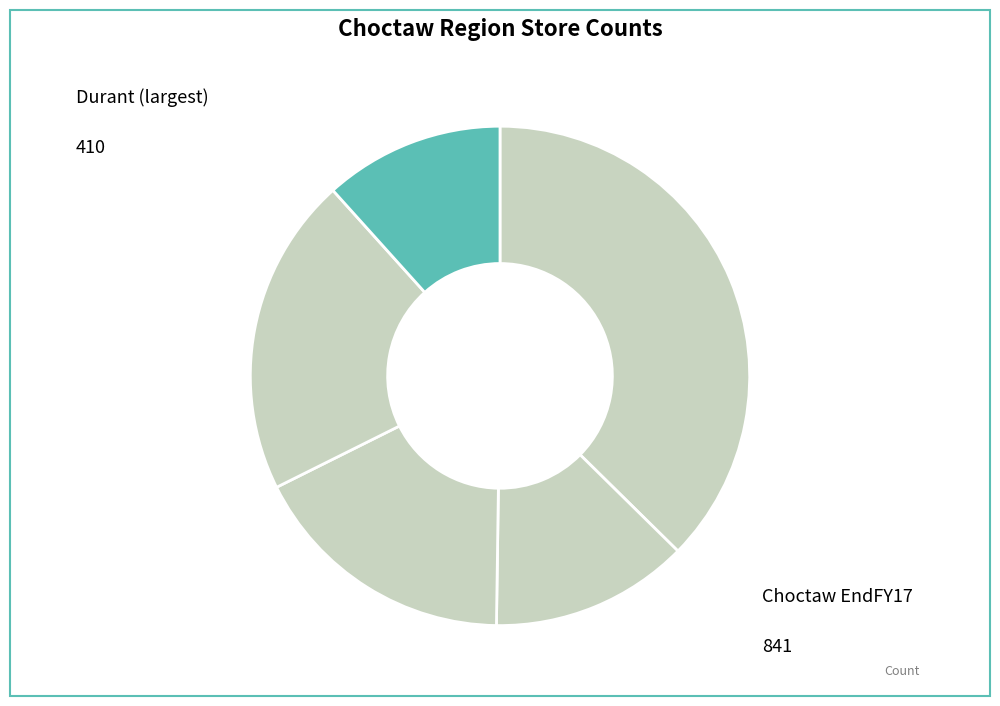

Count the number of slices in the pie.

5